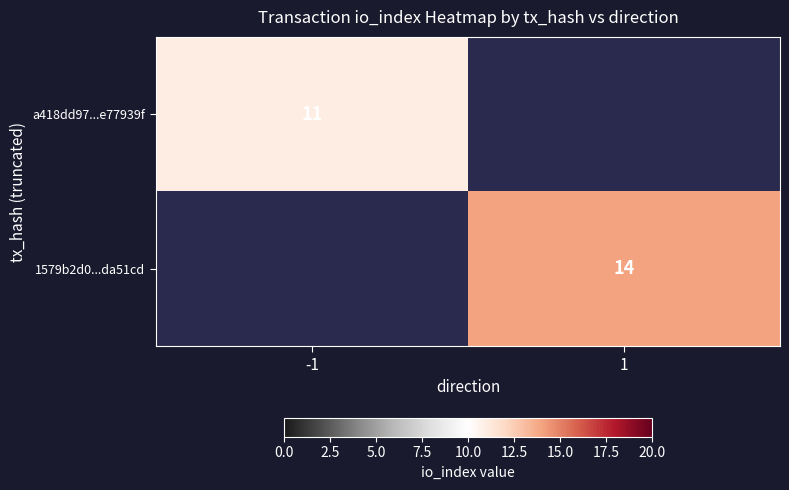

The a418dd97...e77939f series shows 11 at -1. True or false?

True